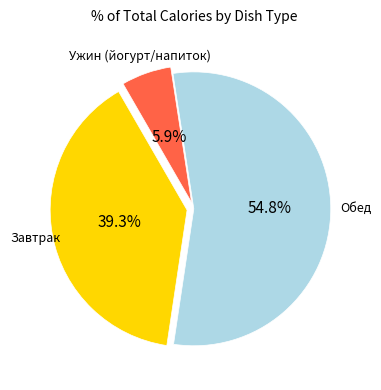

Is there a majority slice in this chart?

Yes